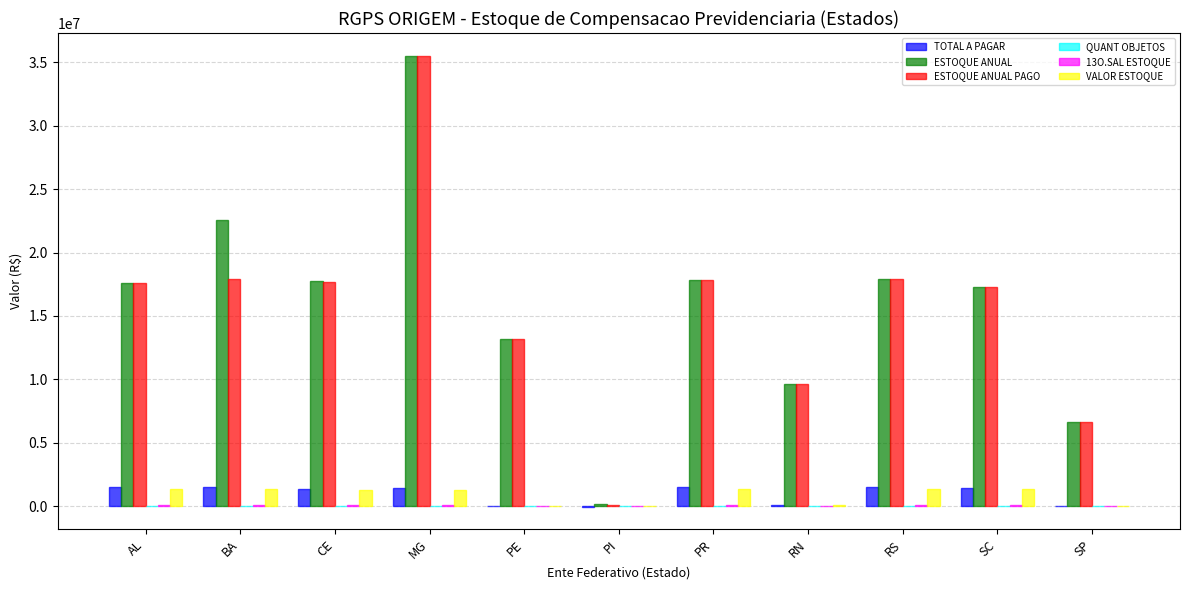

Is it true that ESTOQUE ANUAL PAGO equals 17809138.6 at PR?

True